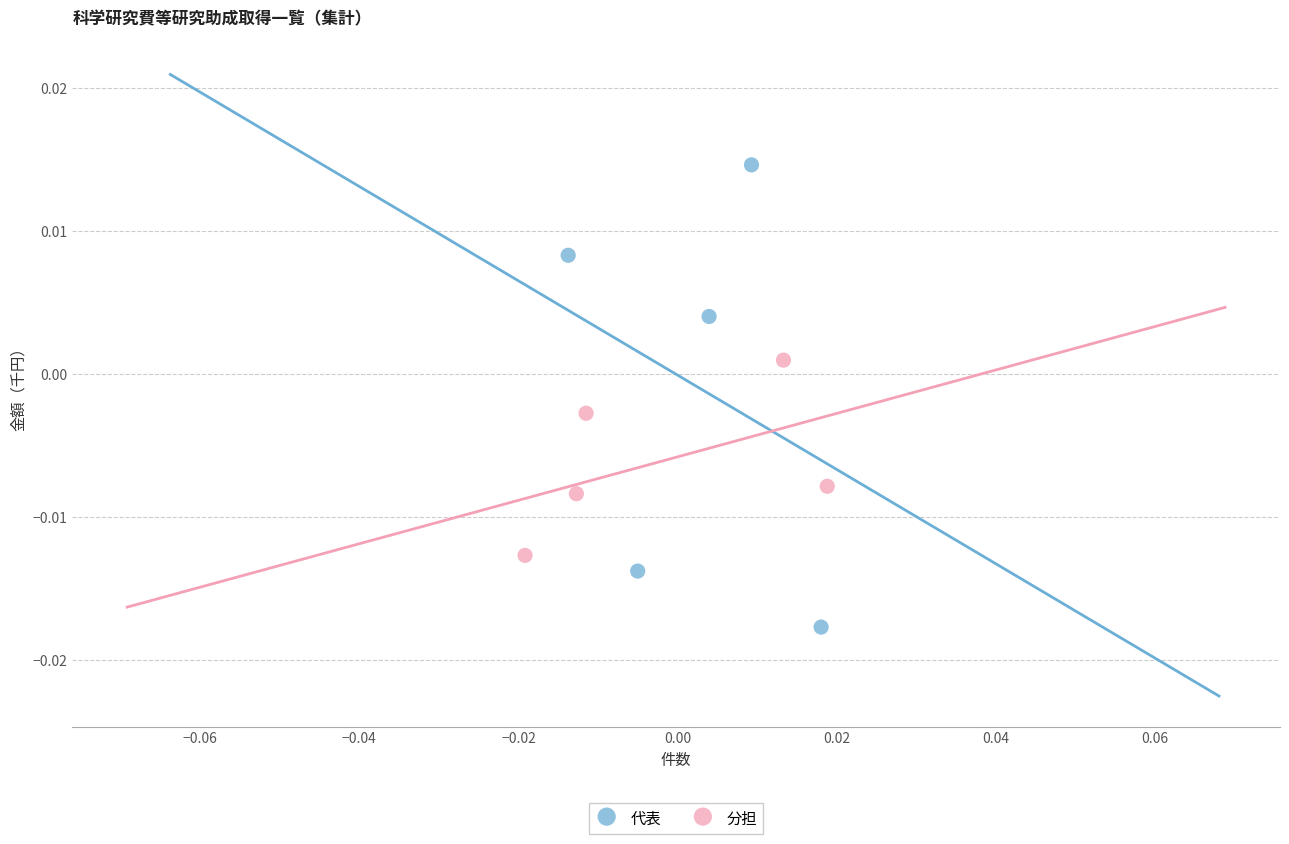

Which series has the largest Y range (max minus min)?

代表